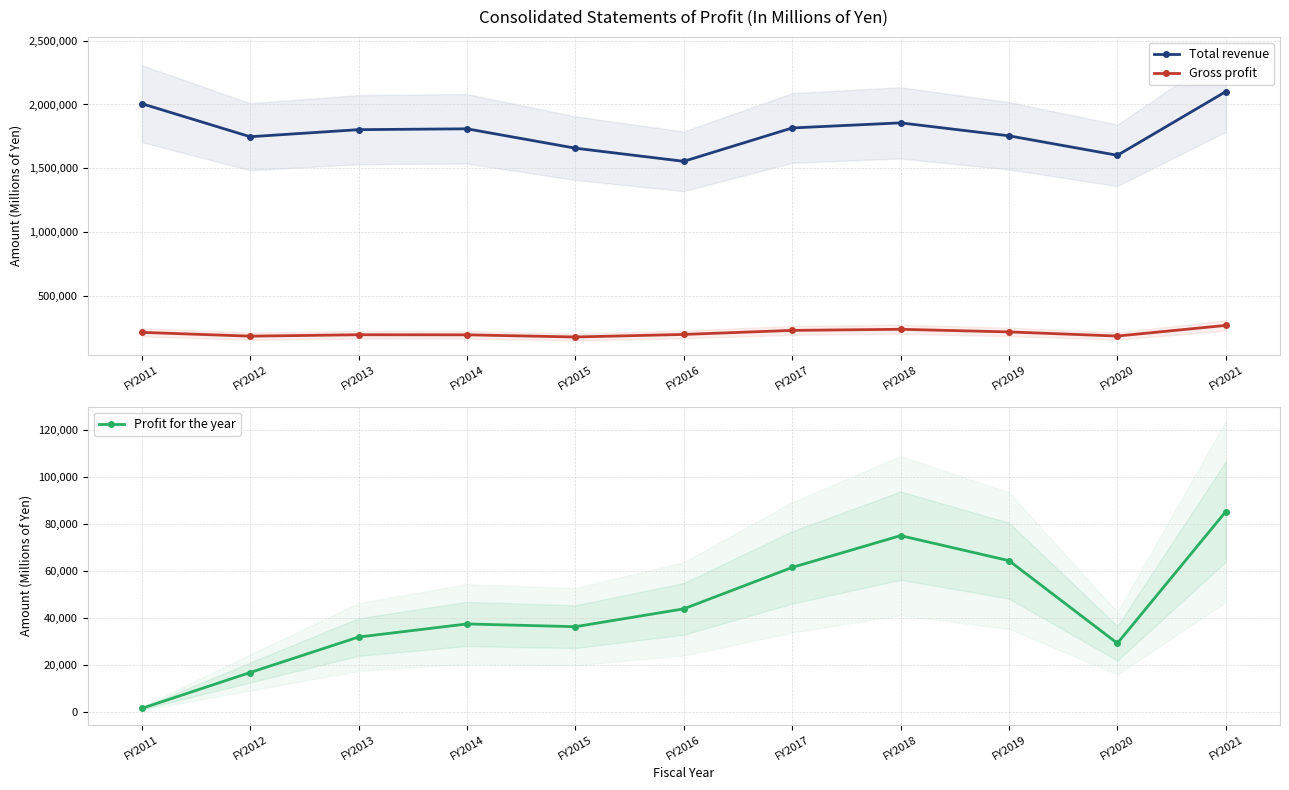

The Total revenue series shows 2006649 at FY2011. True or false?

True